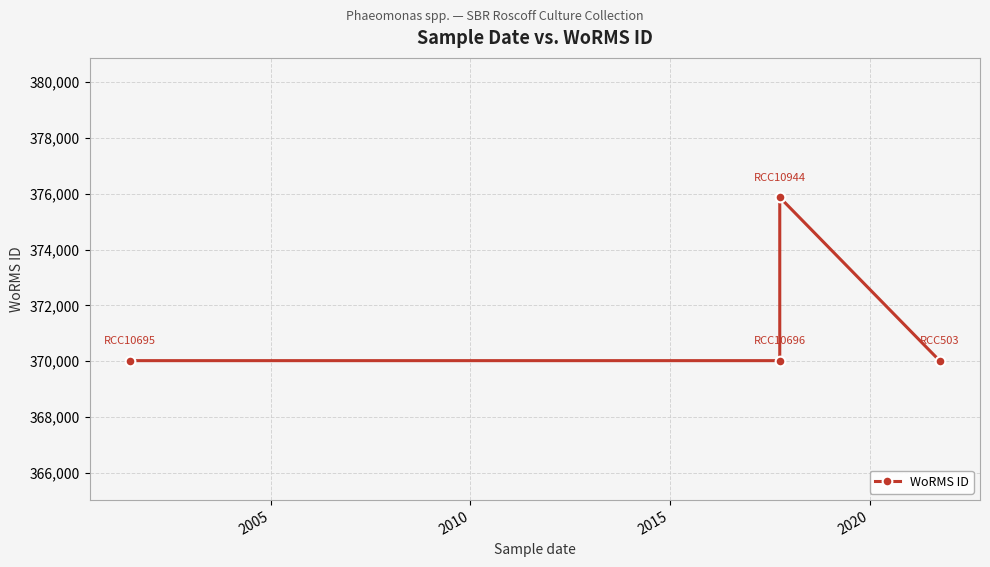

What is the sum of the values at 2005 and 2015?

740038